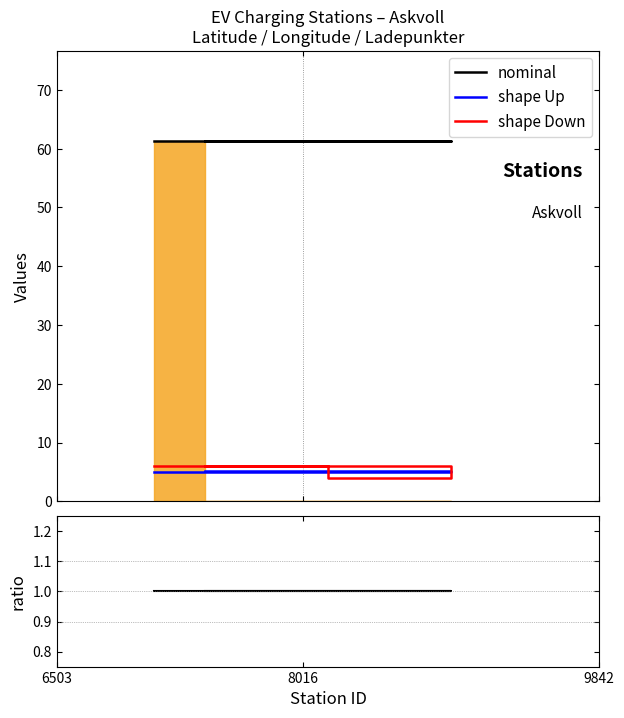

True or false: shape Down and nominal intersect in this chart.

False